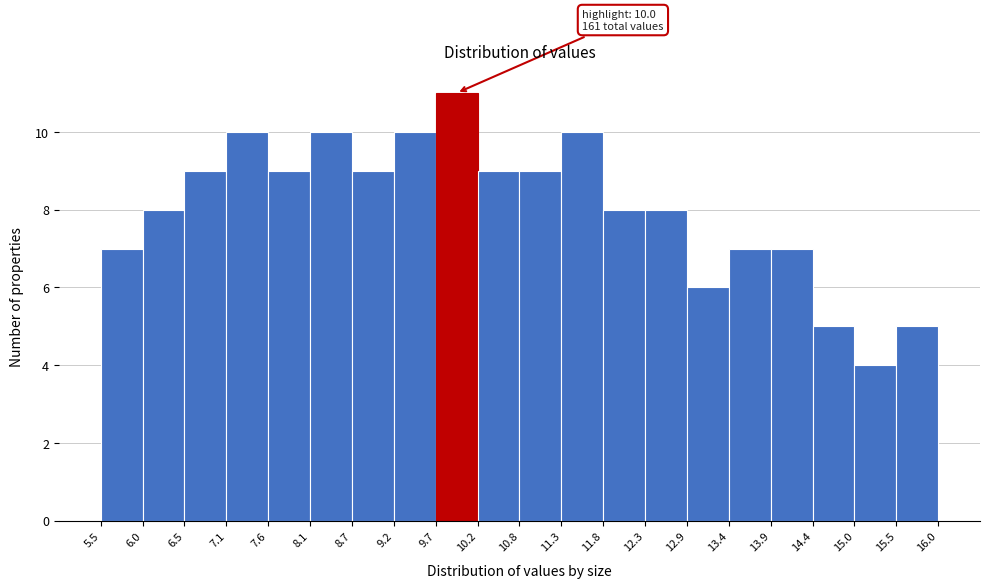

Over which range of the x-axis is the bar tallest?

9.7 to 10.2